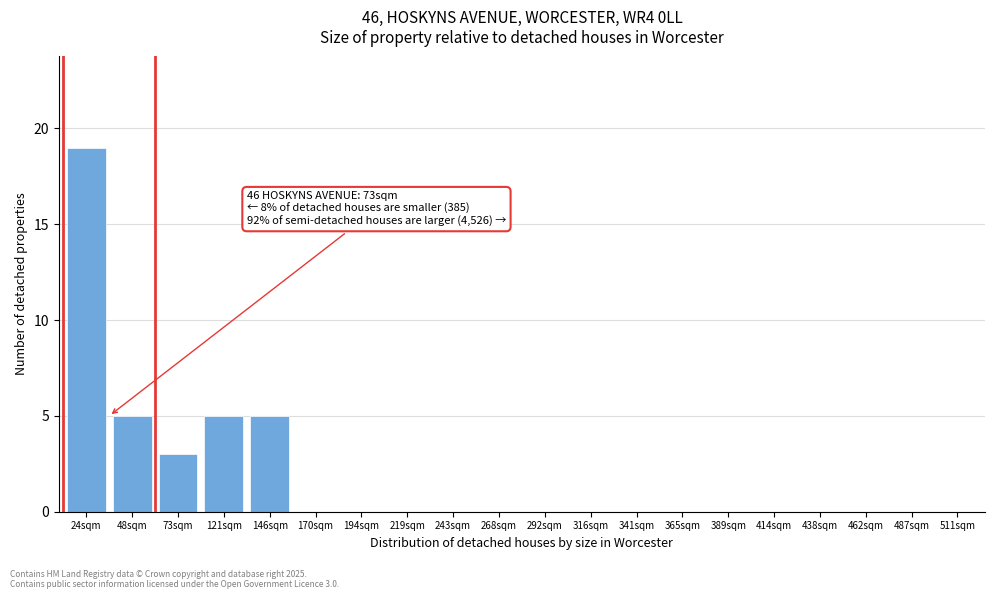

Reading left to right, extract all data points from this chart.

24sqm=19	48sqm=5	73sqm=3	121sqm=5	146sqm=5	170sqm=0	194sqm=0	219sqm=0	243sqm=0	268sqm=0	292sqm=0	316sqm=0	341sqm=0	365sqm=0	389sqm=0	414sqm=0	438sqm=0	462sqm=0	487sqm=0	511sqm=0